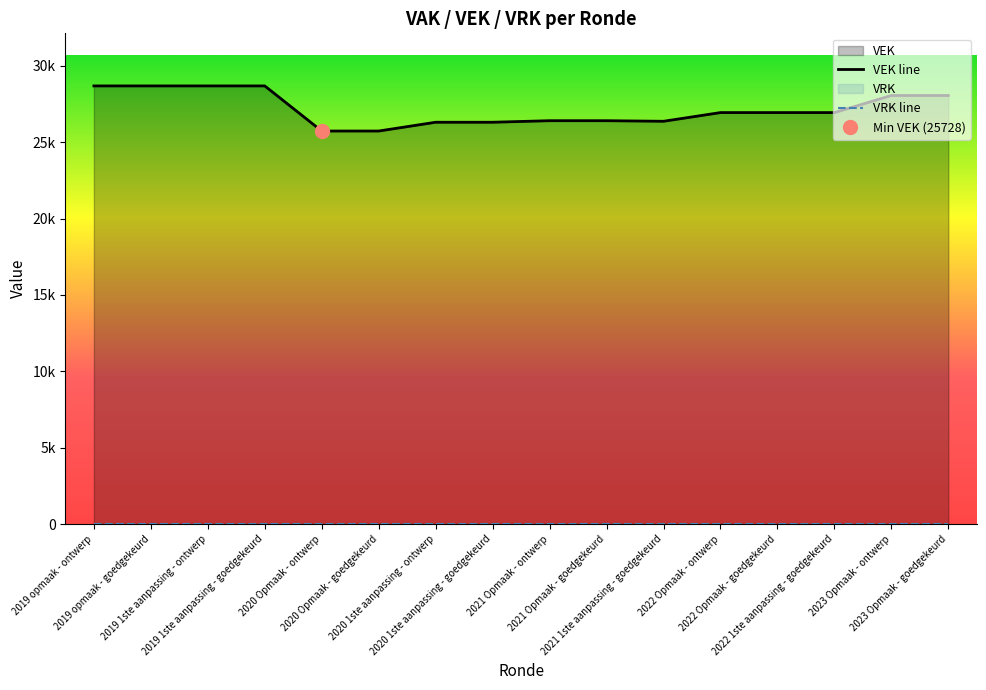

Rank the categories by value from highest to lowest.

2019 opmaak - ontwerp, 2019 opmaak - goedgekeurd, 2019 1ste aanpassing - ontwerp, 2019 1ste aanpassing - goedgekeurd, 2023 Opmaak - ontwerp, 2023 Opmaak - goedgekeurd, 2022 Opmaak - ontwerp, 2022 Opmaak - goedgekeurd, 2022 1ste aanpassing - goedgekeurd, 2021 Opmaak - ontwerp, 2021 Opmaak - goedgekeurd, 2021 1ste aanpassing - goedgekeurd, 2020 1ste aanpassing - ontwerp, 2020 1ste aanpassing - goedgekeurd, 2020 Opmaak - ontwerp, 2020 Opmaak - goedgekeurd